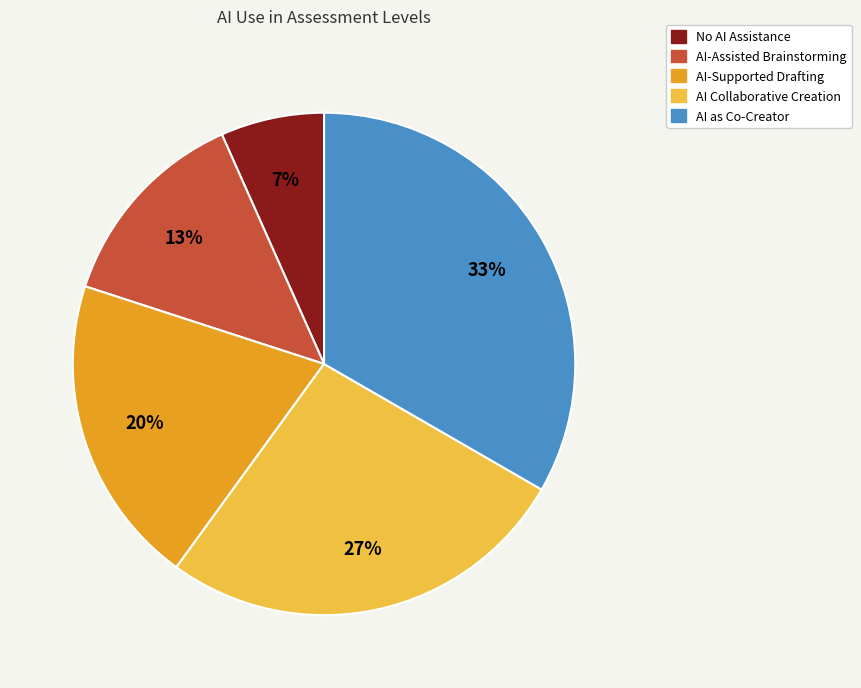

What percentage is the AI Collaborative Creation slice, to the nearest percent?

27%